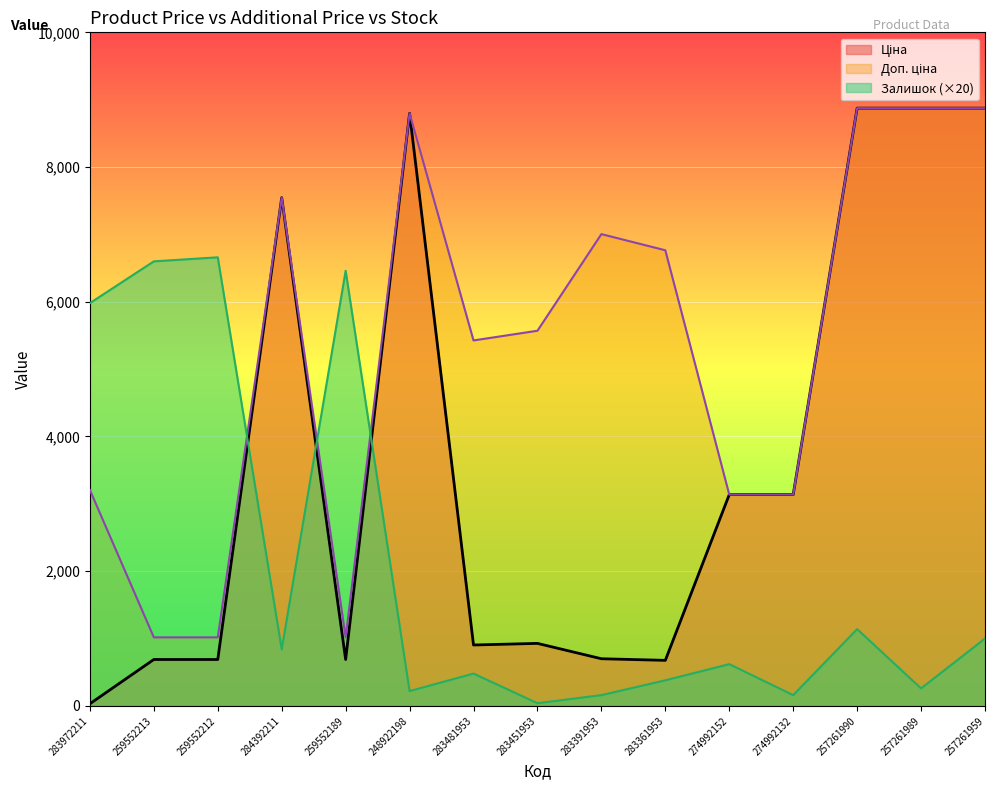

True or false: Ціна has more than 2 interior local peaks.

True